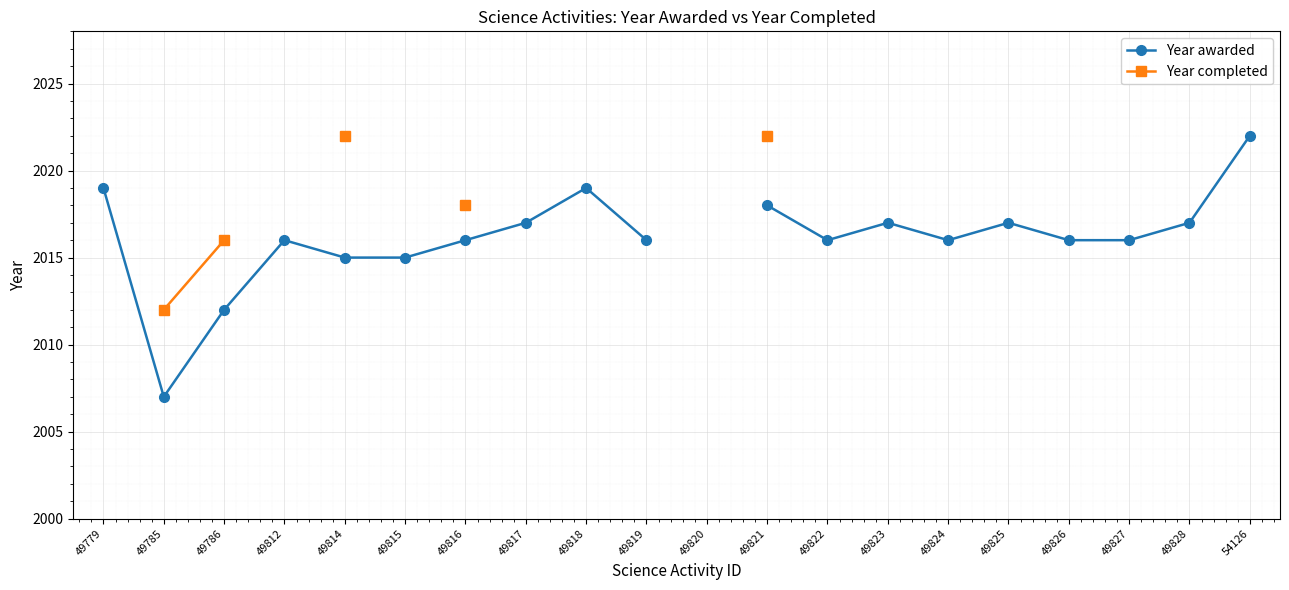

What is the value of the Year awarded point at the 12th from the left?

2018.0